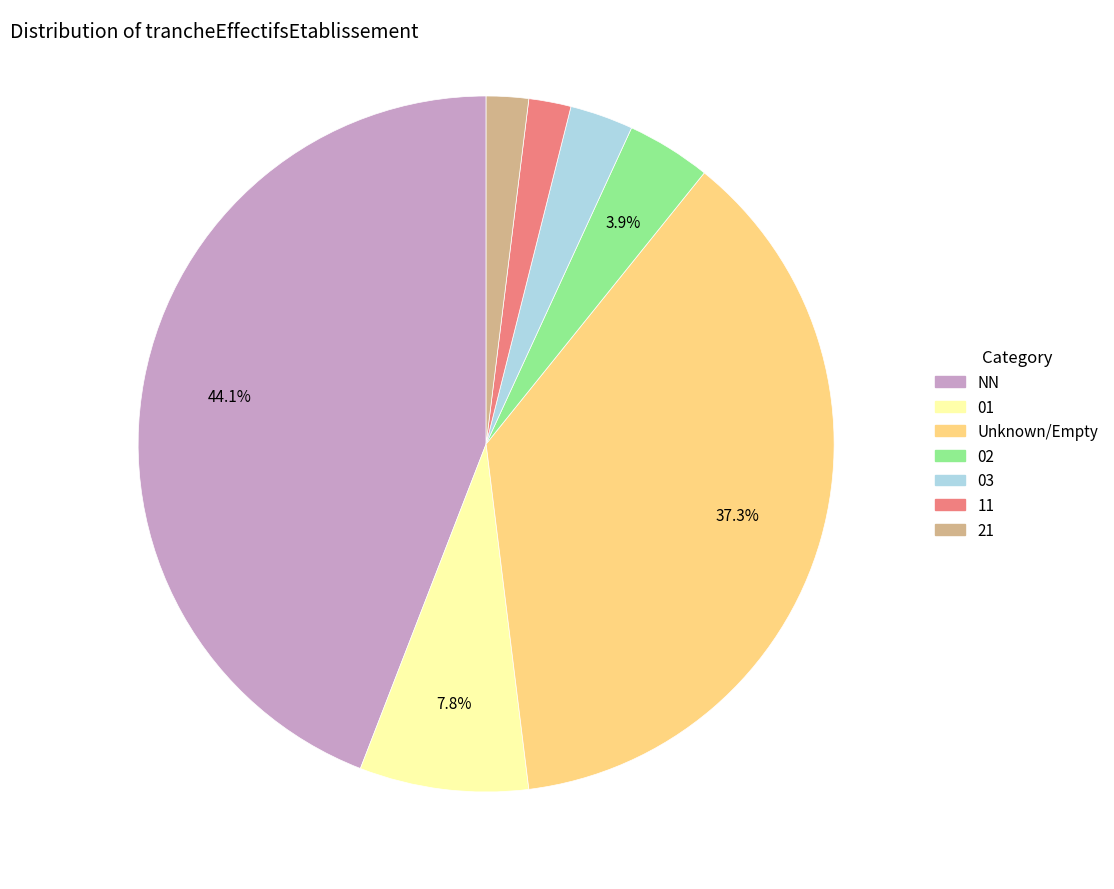

Is there any slice that represents more than half of the pie?

No